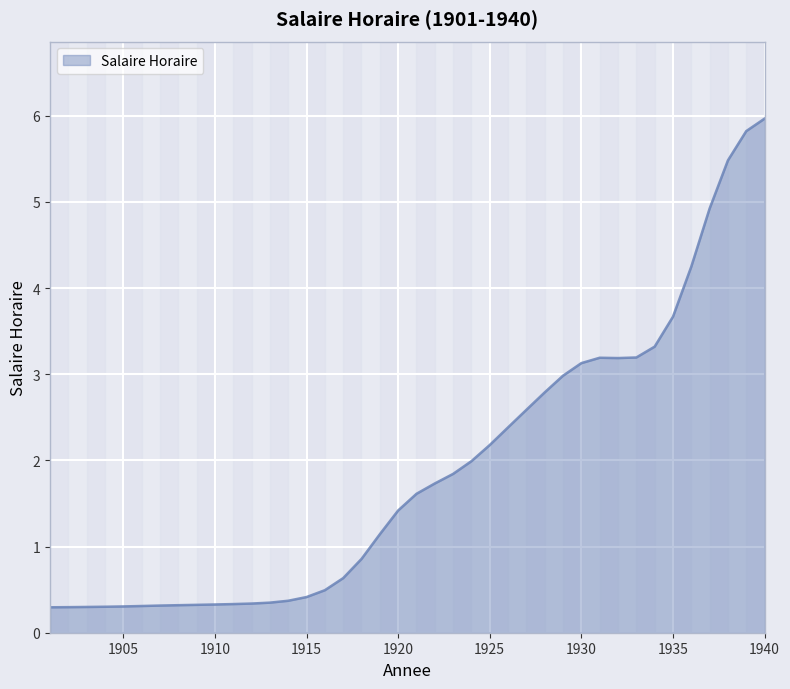

What is the minimum value shown in the chart?

0.3